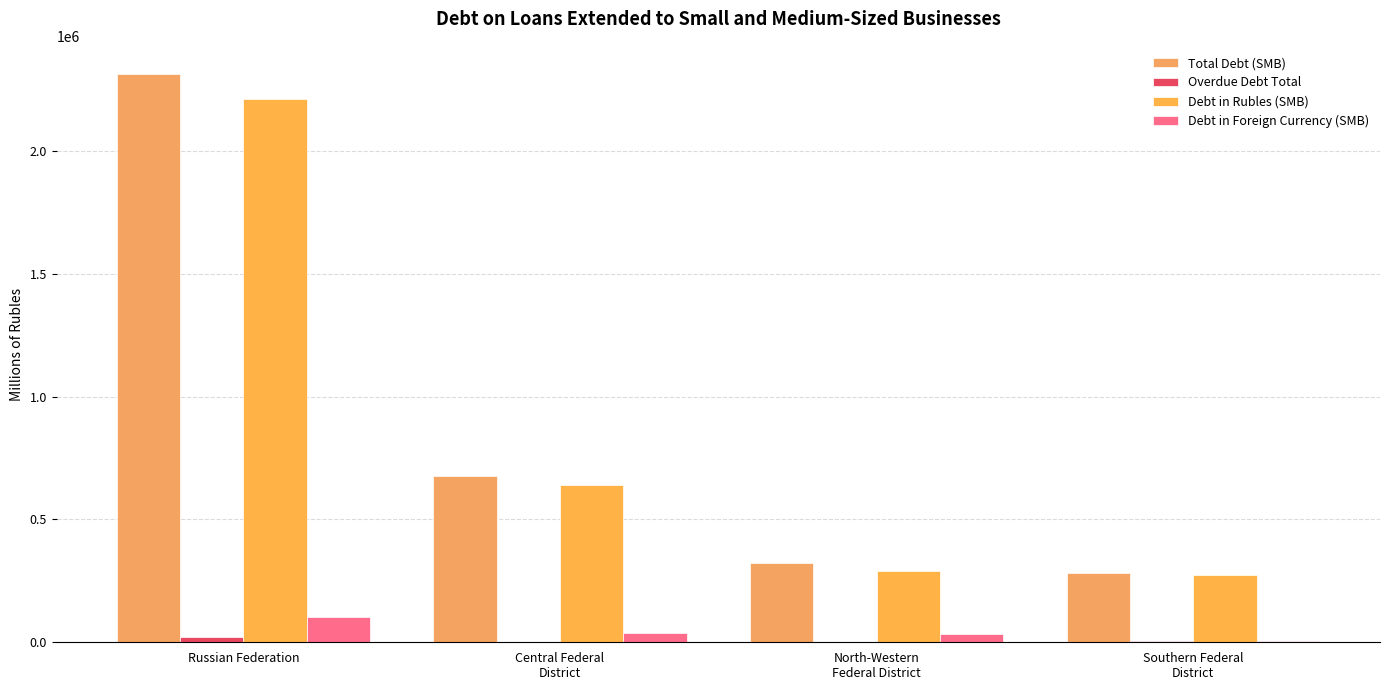

What is the approximate value of Overdue Debt Total at Russian Federation?

19461